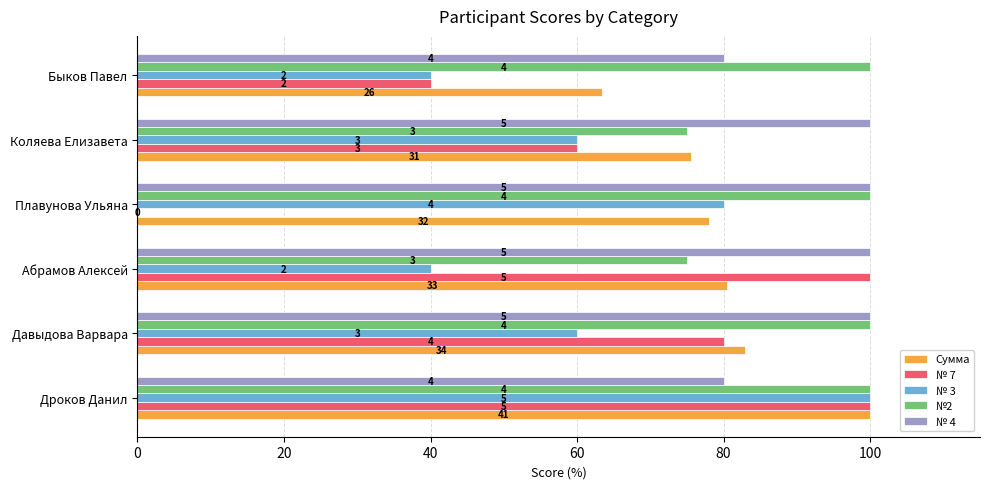

What is the value of the №2 bar at the 4th from the left?

100.0